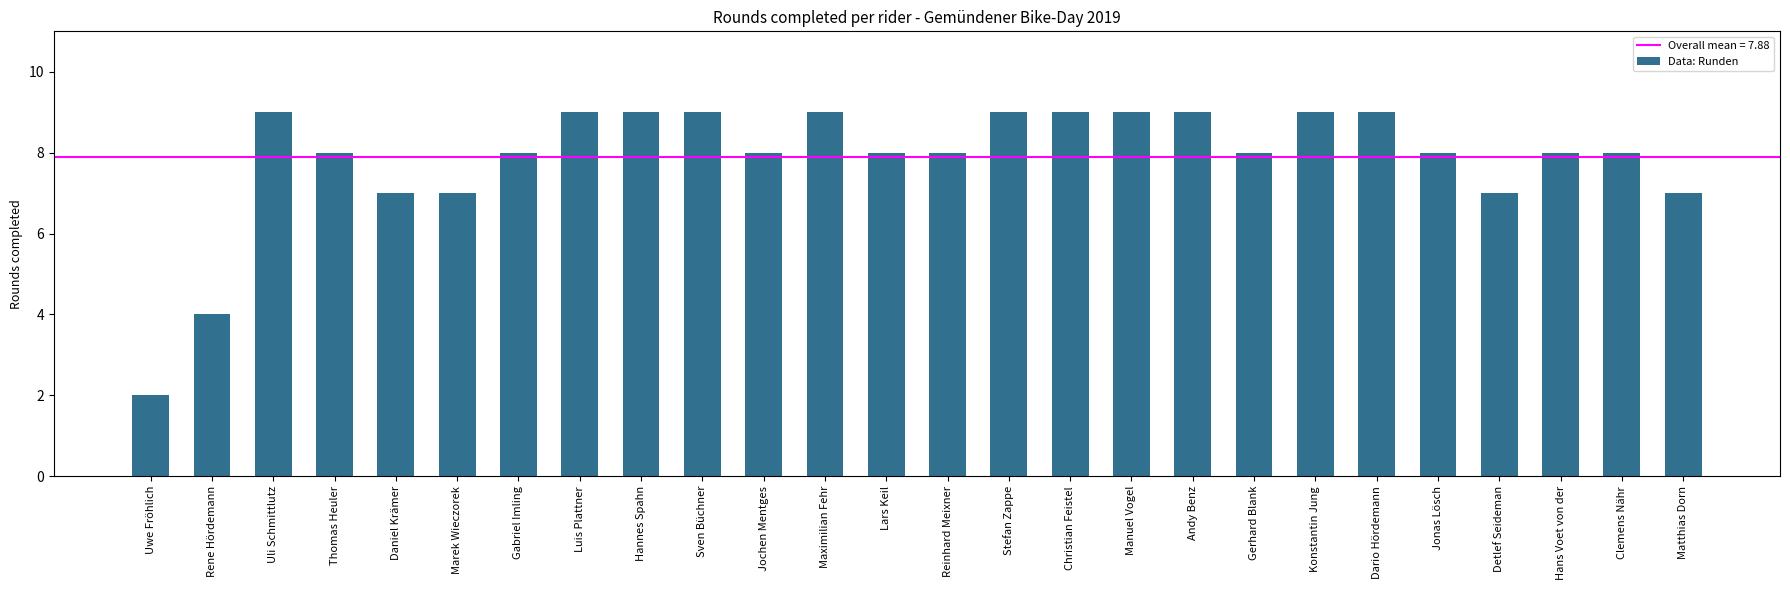

The value at Jonas Lösch is 8. True or false?

True